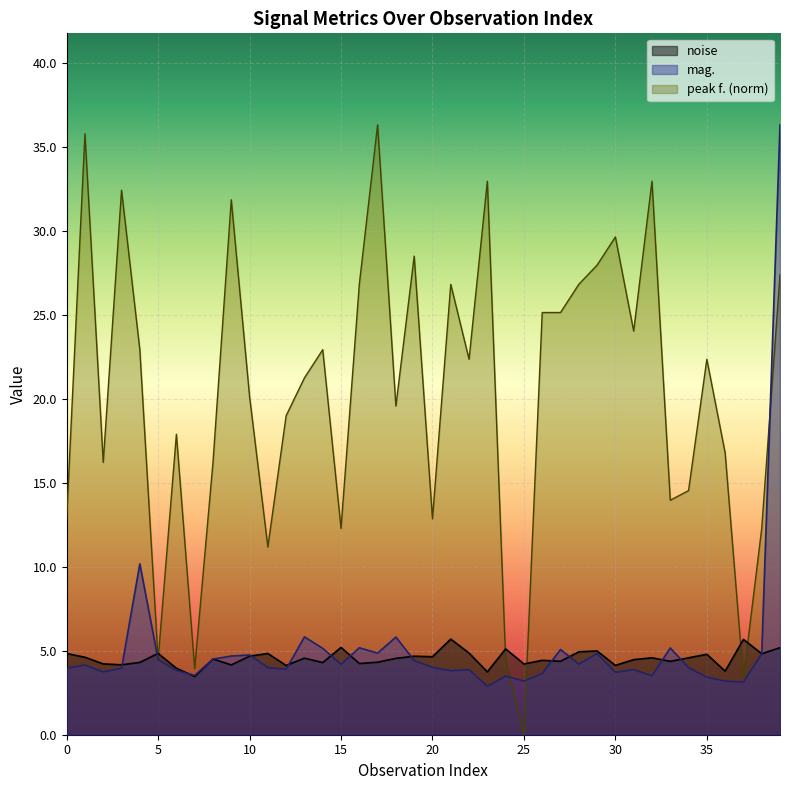

How many values in the mag. series are below 4?

19